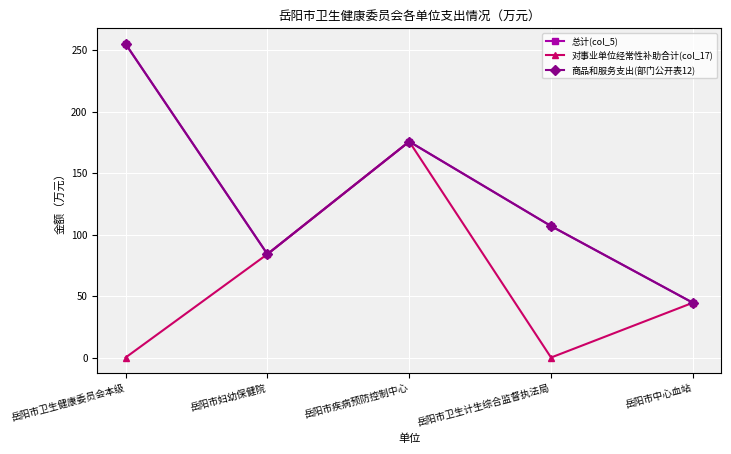

How many categories are shown in the chart?

5